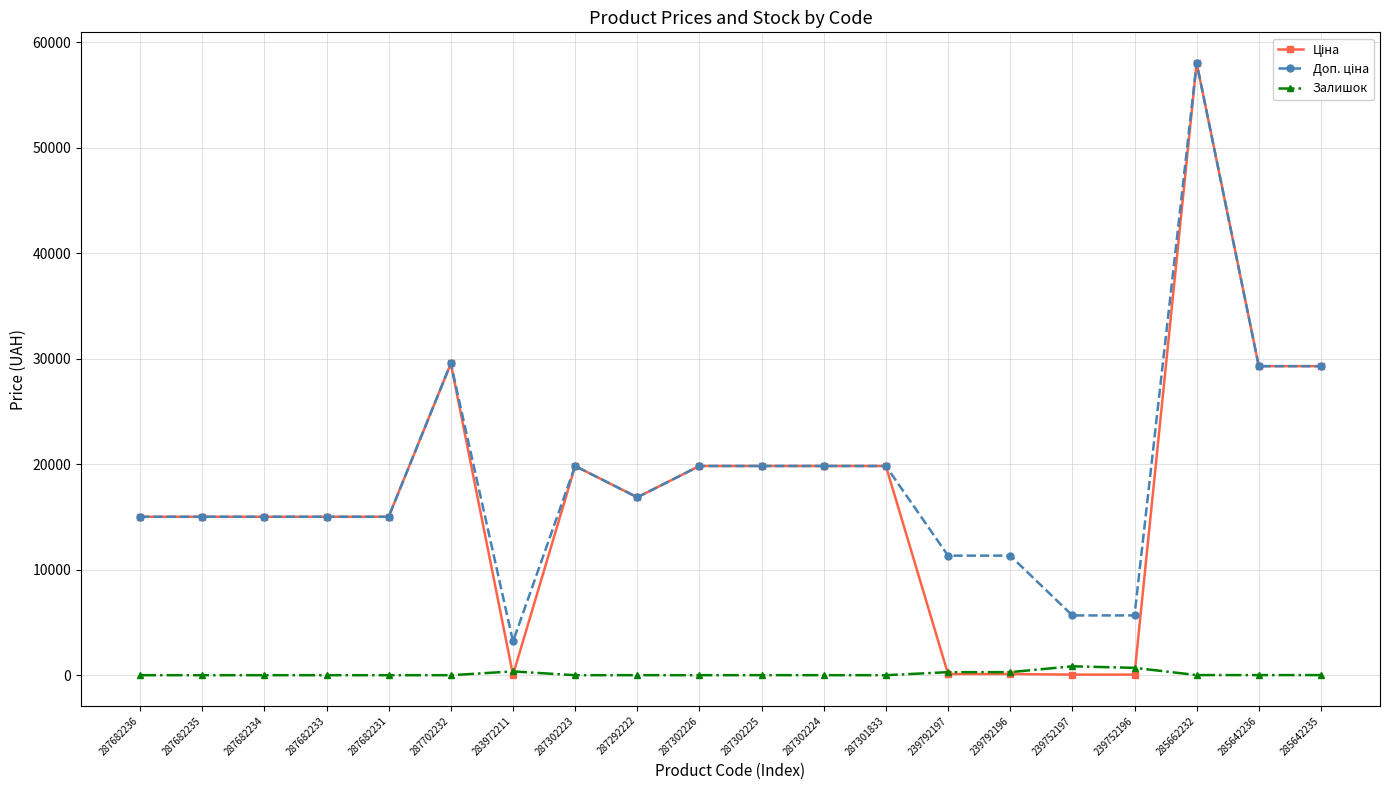

What is the difference between the highest and lowest values at 287702232?

29548.9